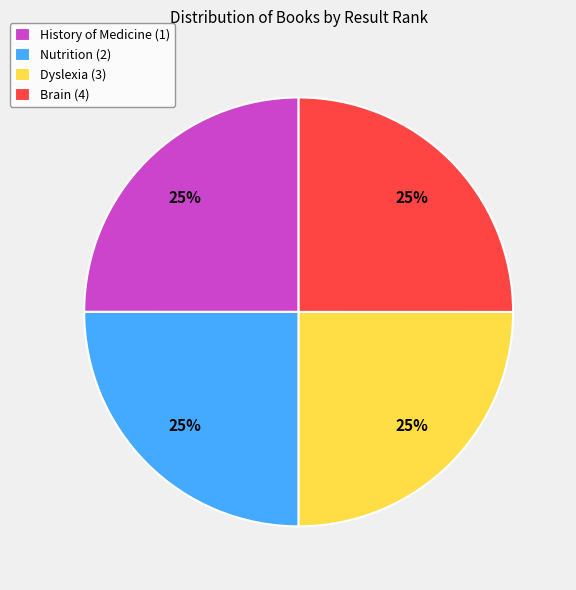

Count the number of slices in the pie.

4